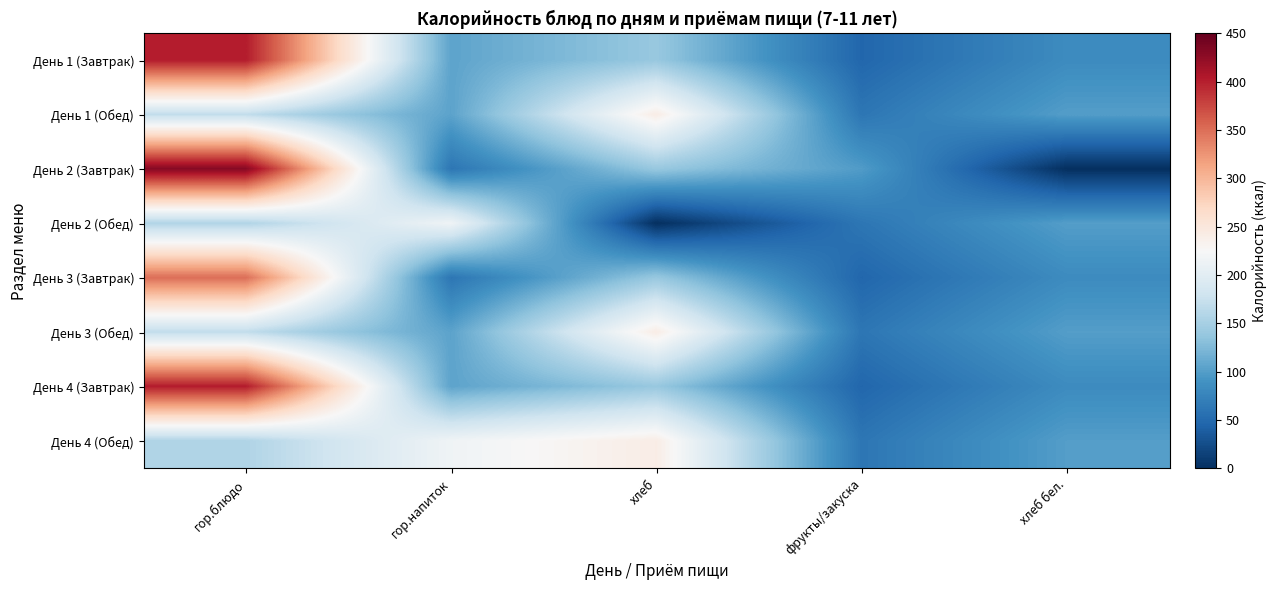

Reading right to left, transcribe all the data shown in this chart.

День 1 (Завтрак): хлеб бел.=83.2	фрукты/закуска=47.0	хлеб=140.0	гор.напиток=105.6	гор.блюдо=401.9
День 1 (Обед): хлеб бел.=100.4	фрукты/закуска=62.0	хлеб=241.0	гор.напиток=105.0	гор.блюдо=169.3
День 2 (Завтрак): хлеб бел.=0.0	фрукты/закуска=98.5	хлеб=140.0	гор.напиток=62.0	гор.блюдо=430.7
День 2 (Обед): хлеб бел.=100.4	фрукты/закуска=62.0	хлеб=0.0	гор.напиток=216.0	гор.блюдо=157.0
День 3 (Завтрак): хлеб бел.=83.2	фрукты/закуска=47.0	хлеб=140.0	гор.напиток=62.0	гор.блюдо=350.0
День 3 (Обед): хлеб бел.=100.4	фрукты/закуска=62.0	хлеб=241.0	гор.напиток=105.0	гор.блюдо=169.3
День 4 (Завтрак): хлеб бел.=83.2	фрукты/закуска=47.0	хлеб=140.0	гор.напиток=105.6	гор.блюдо=401.9
День 4 (Обед): хлеб бел.=100.4	фрукты/закуска=62.0	хлеб=241.0	гор.напиток=216.0	гор.блюдо=157.0